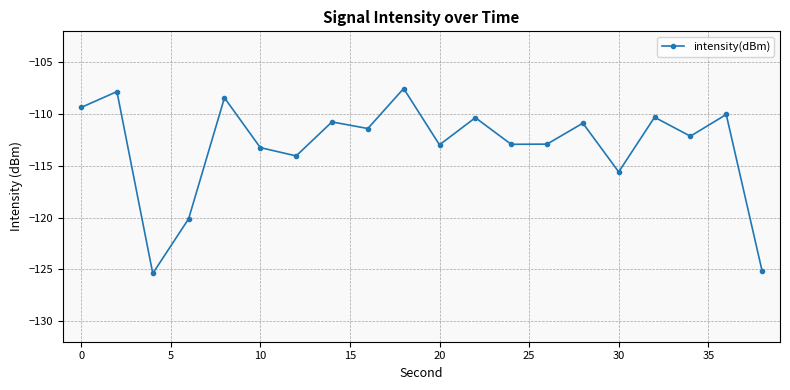

What is the greatest value displayed?

-107.5